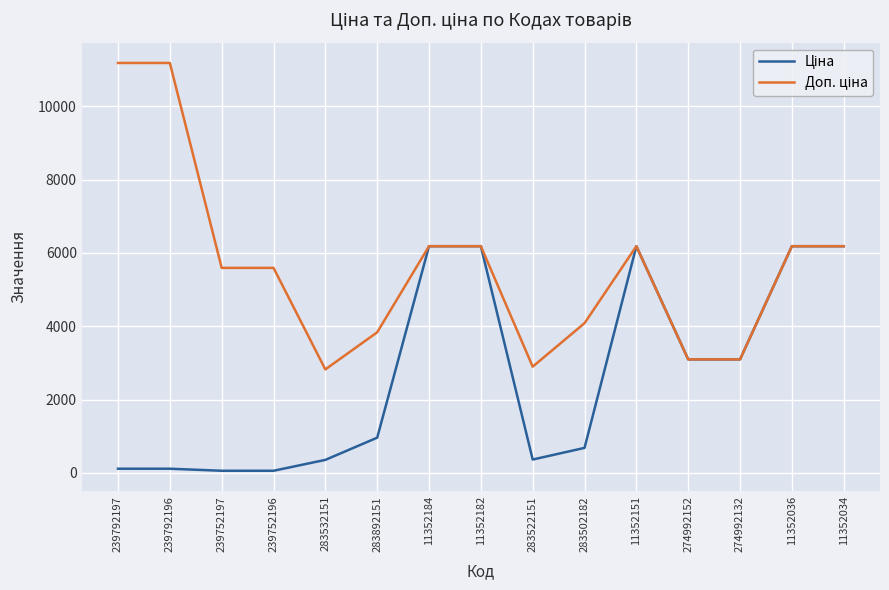

What is the spread (max minus min) of values at 274992132?

0.3